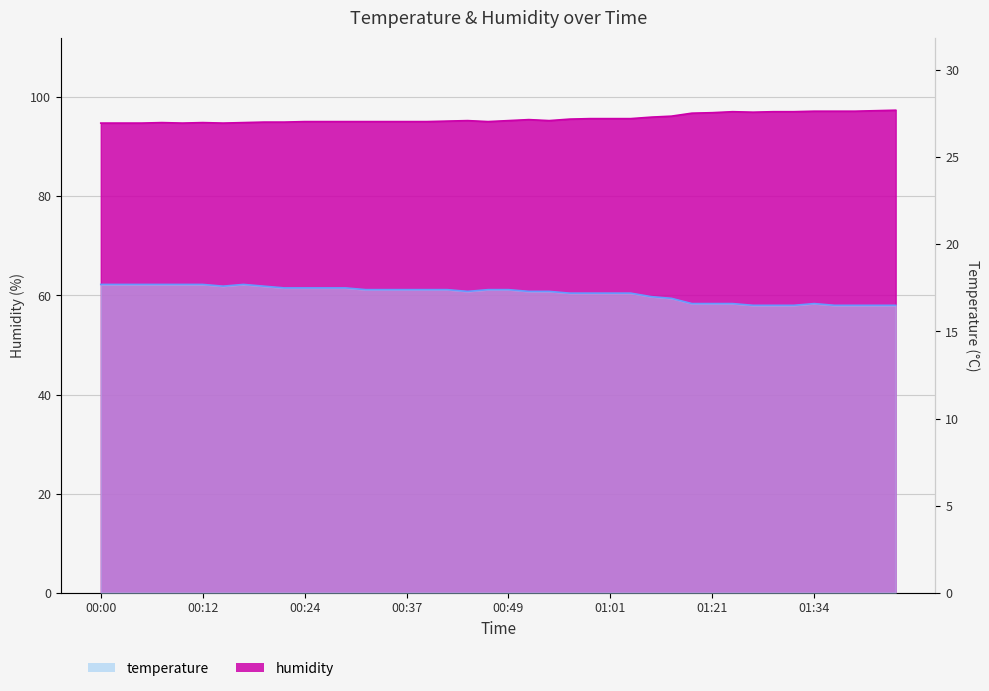

Is it true that temperature equals 5.3 at 00:49?

False